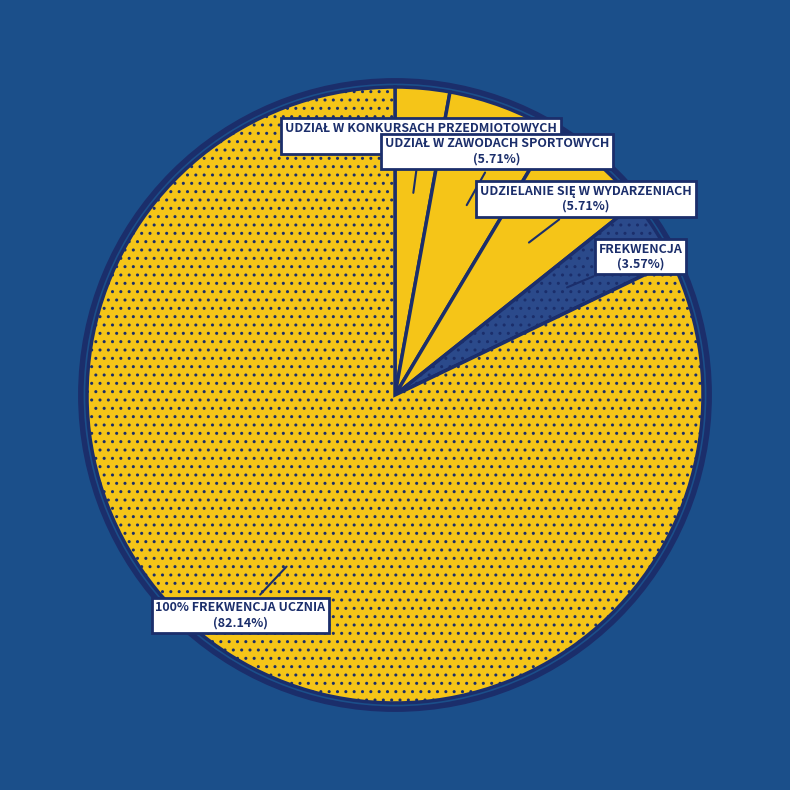

What is the largest slice in the pie chart?

100% FREKWENCJA
UCZNIA